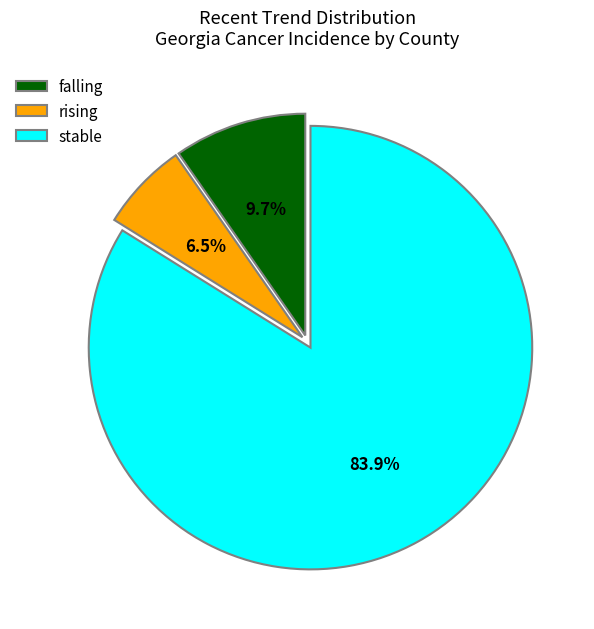

What percentage is the stable slice, to the nearest percent?

84%